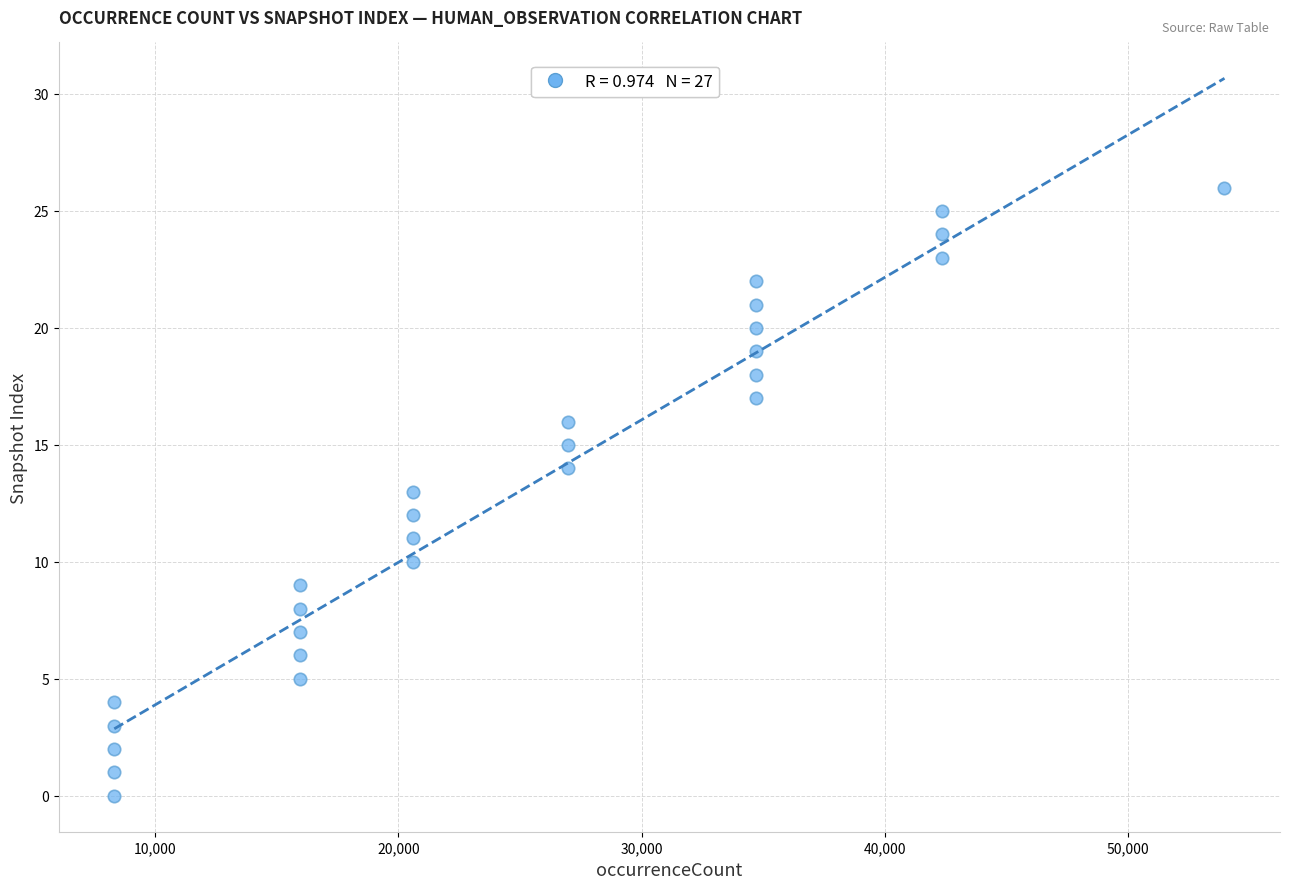

What is the range of Y values (max minus min)?

26